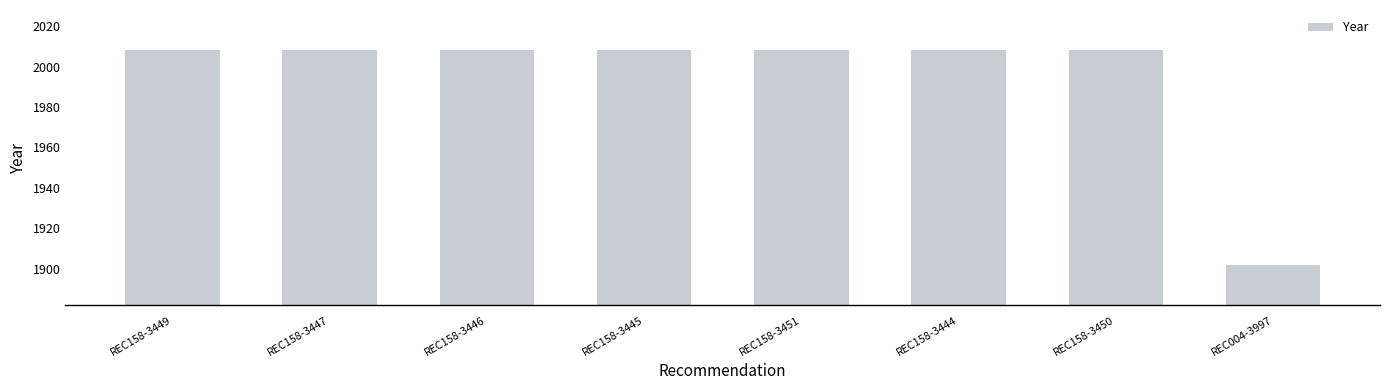

How many bars are there in total?

8